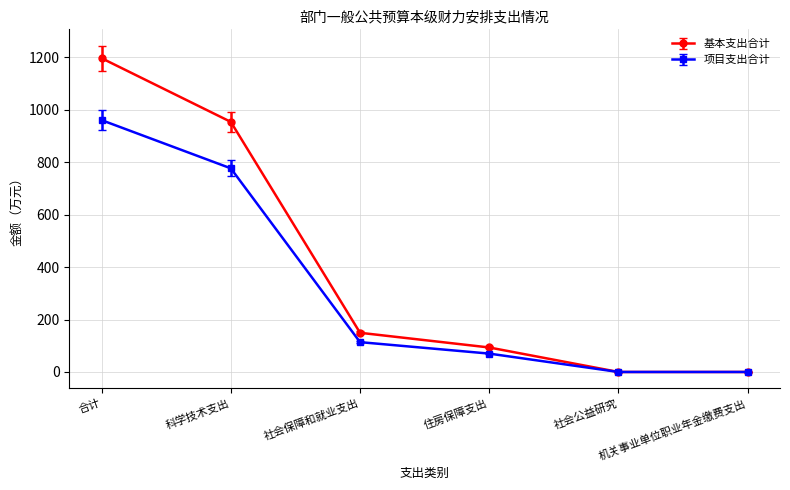

How many data points in 项目支出合计 are less than 113?

3